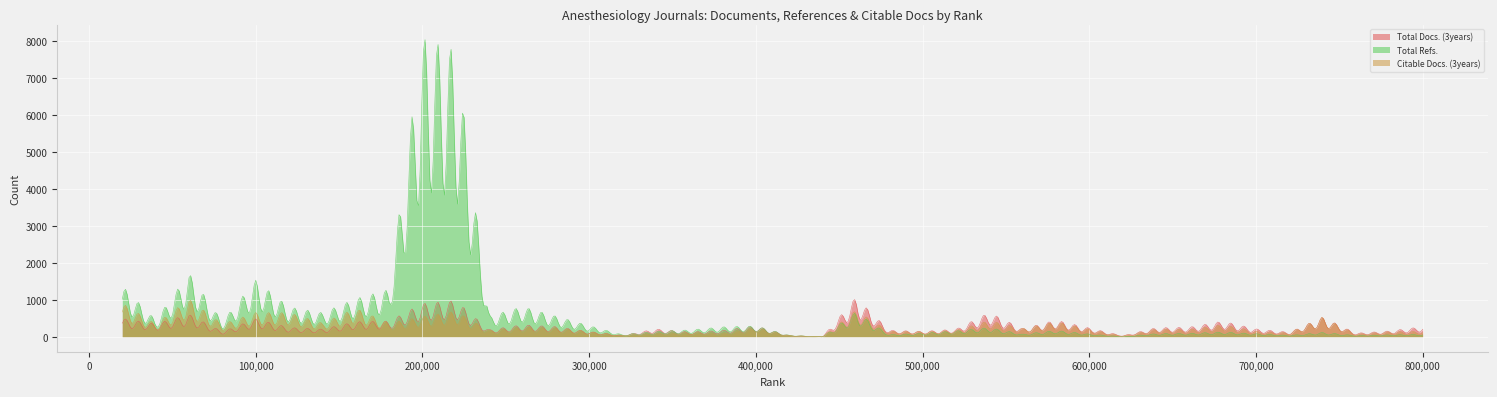

List the series in order of their peak value, lowest first.

Citable Docs. (3years), Total Docs. (3years), Total Refs.